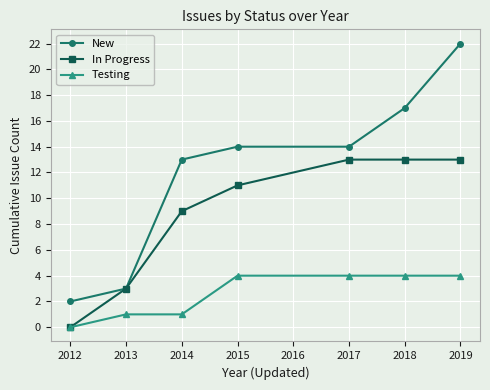

What is the difference between the maximum and minimum values in the New series?

20